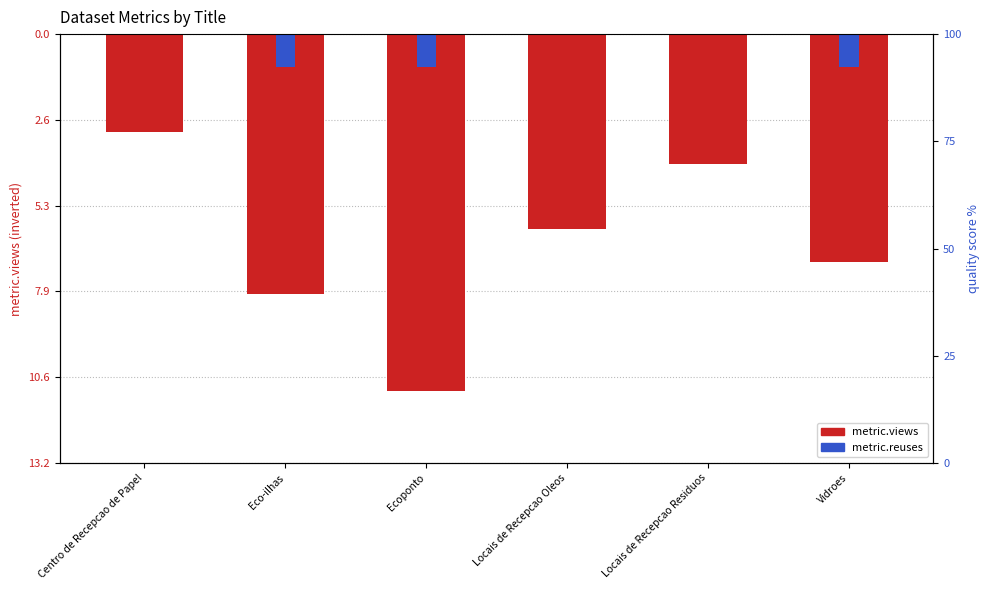

Reading left to right, list all the values displayed in this chart.

metric.views: Centro de Recepcao de Papel=-3	Eco-ilhas=-8	Ecoponto=-11	Locais de Recepcao Oleos=-6	Locais de Recepcao Residuos=-4	Vidroes=-7
metric.reuses: Centro de Recepcao de Papel=0	Eco-ilhas=-1	Ecoponto=-1	Locais de Recepcao Oleos=0	Locais de Recepcao Residuos=0	Vidroes=-1